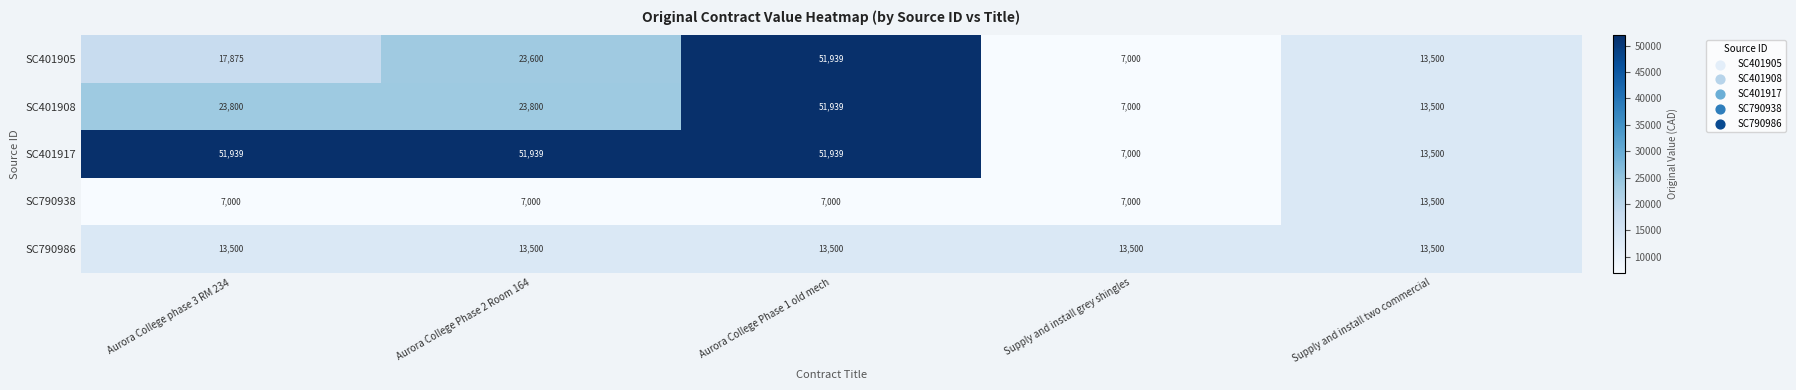

Rank the series at Aurora College Phase 2 Room 164 from highest to lowest value.

SC401917, SC401908, SC401905, SC790986, SC790938